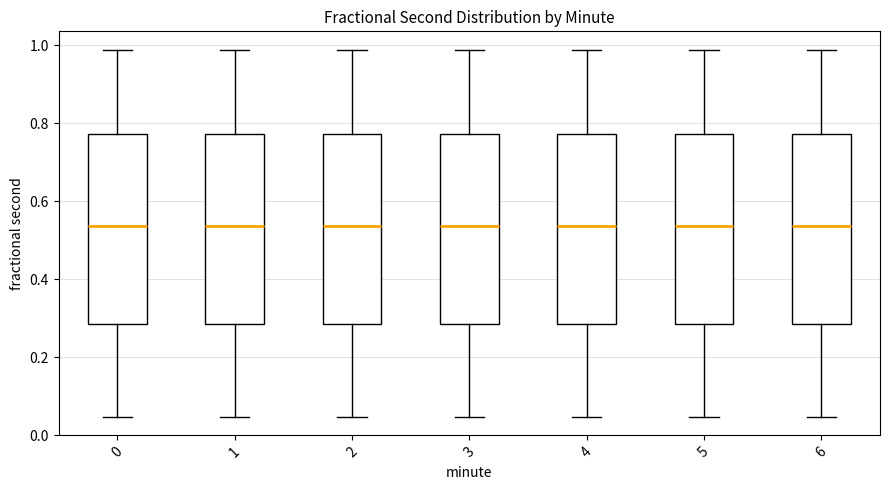

Reading left to right, read every box against the y-axis: the position of its median line, the range the box covers, and the ends of its whiskers. The values are not printed on the chart, so give them approximately, as read against the axis.

0: median 0.54, box 0.28 to 0.78, whiskers 0.04 to 0.98
1: median 0.54, box 0.28 to 0.78, whiskers 0.04 to 0.98
2: median 0.54, box 0.28 to 0.78, whiskers 0.04 to 0.98
3: median 0.54, box 0.28 to 0.78, whiskers 0.04 to 0.98
4: median 0.54, box 0.28 to 0.78, whiskers 0.04 to 0.98
5: median 0.54, box 0.28 to 0.78, whiskers 0.04 to 0.98
6: median 0.54, box 0.28 to 0.78, whiskers 0.04 to 0.98